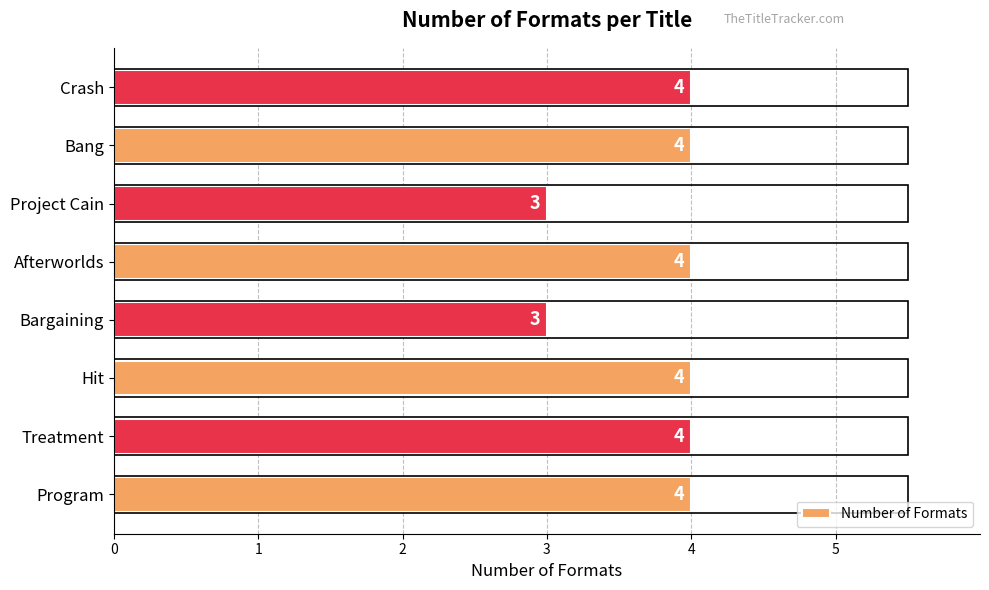

What is the approximate value at Bargaining?

3